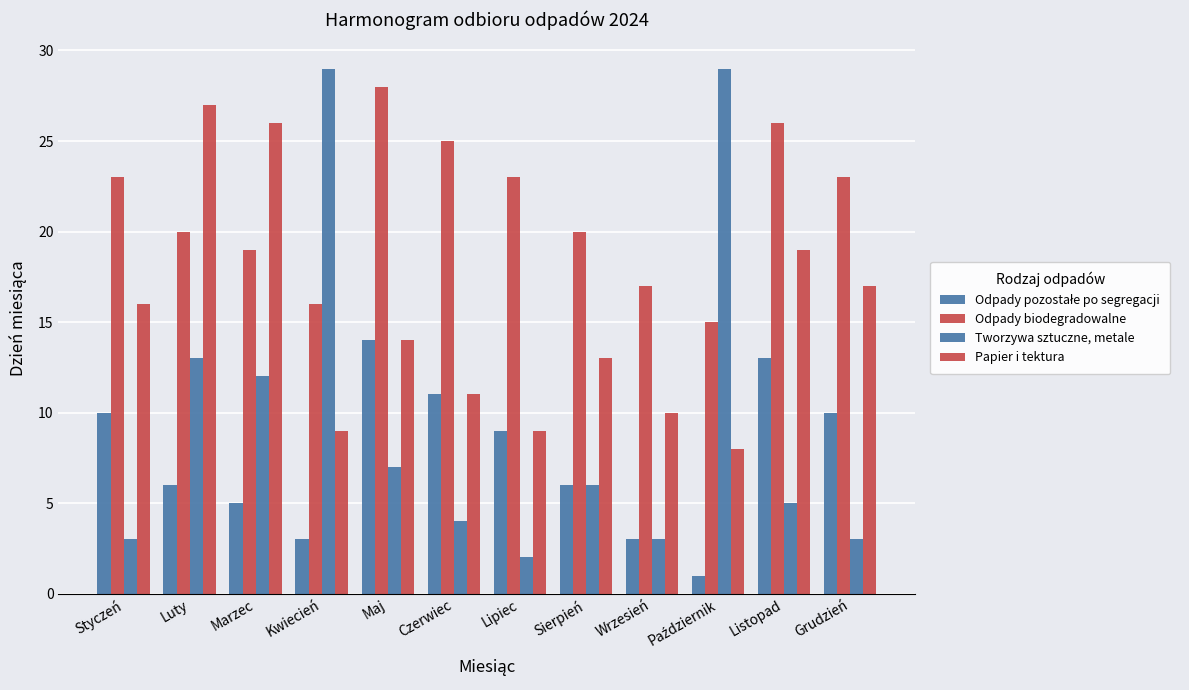

How many bars are there in each group?

4